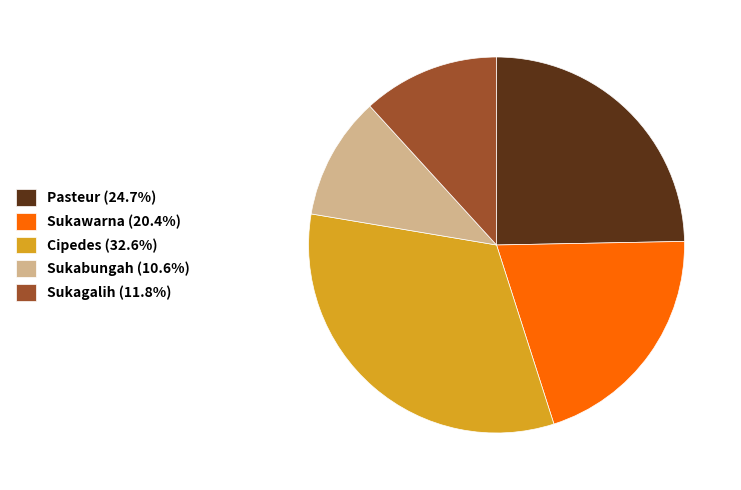

Do Sukagalih (11.8%) and Cipedes (32.6%) together represent more than half of the pie?

No